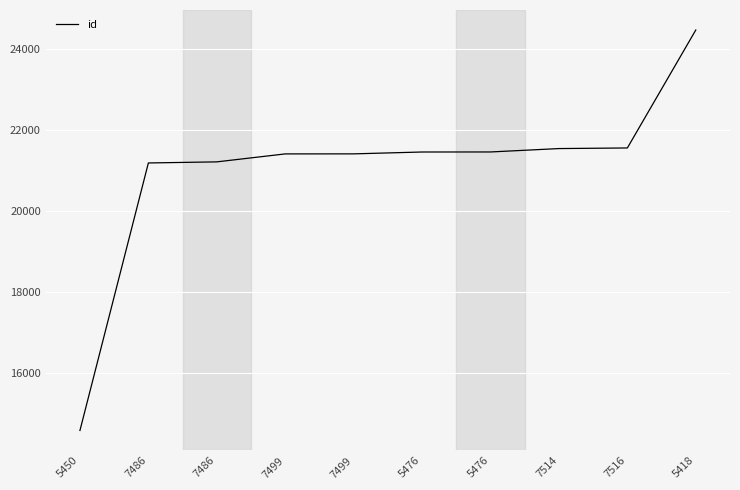

Rank the categories by value from lowest to highest.

5450, 7486, 7486, 7499, 7499, 5476, 5476, 7514, 7516, 5418